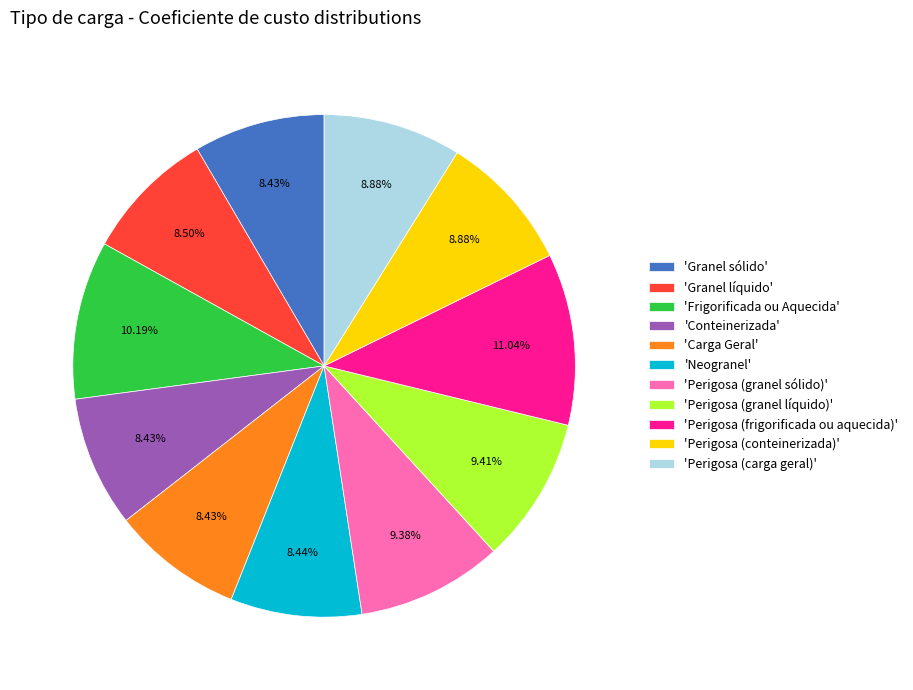

Does any single category account for the majority?

No